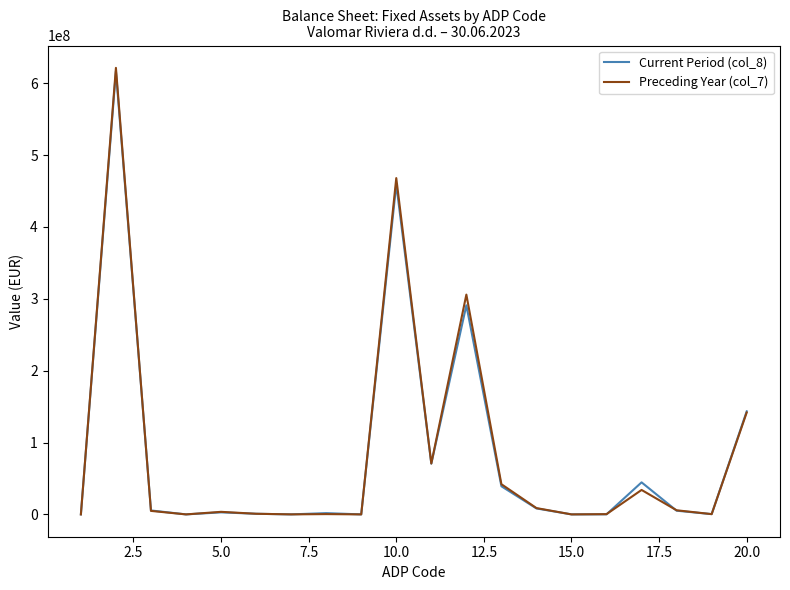

How many lines are shown in the chart?

2